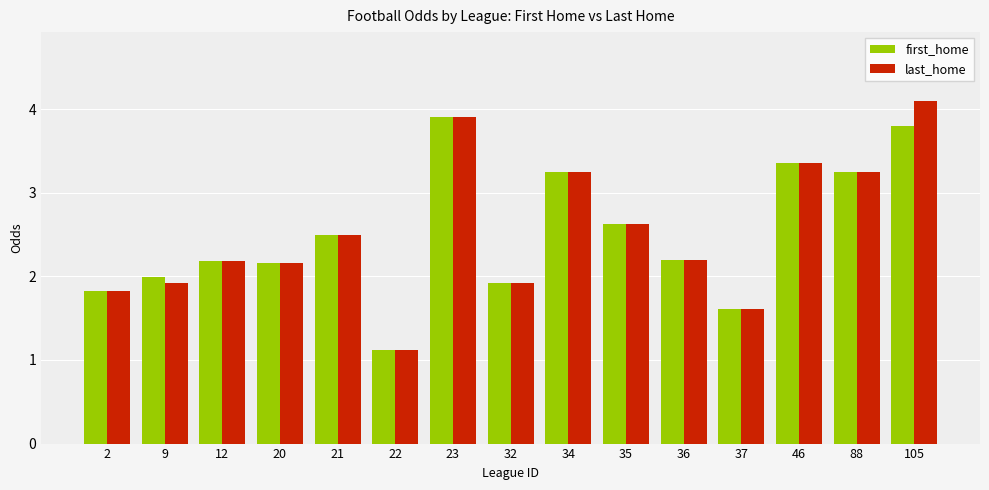

Is it true that first_home equals 2.2 at 20?

True